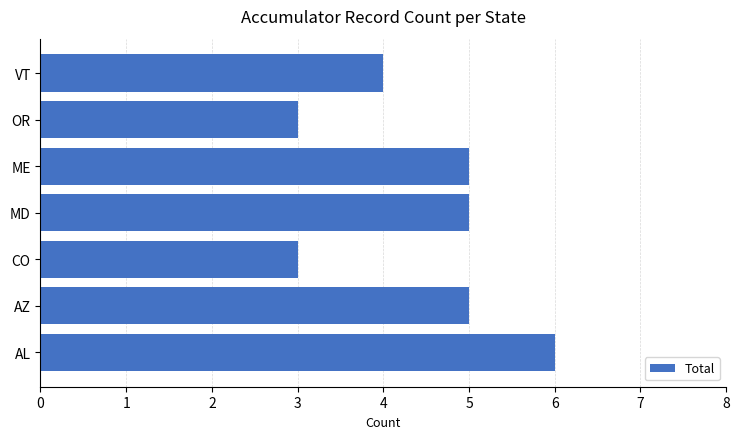

What is the minimum value shown in the chart?

3